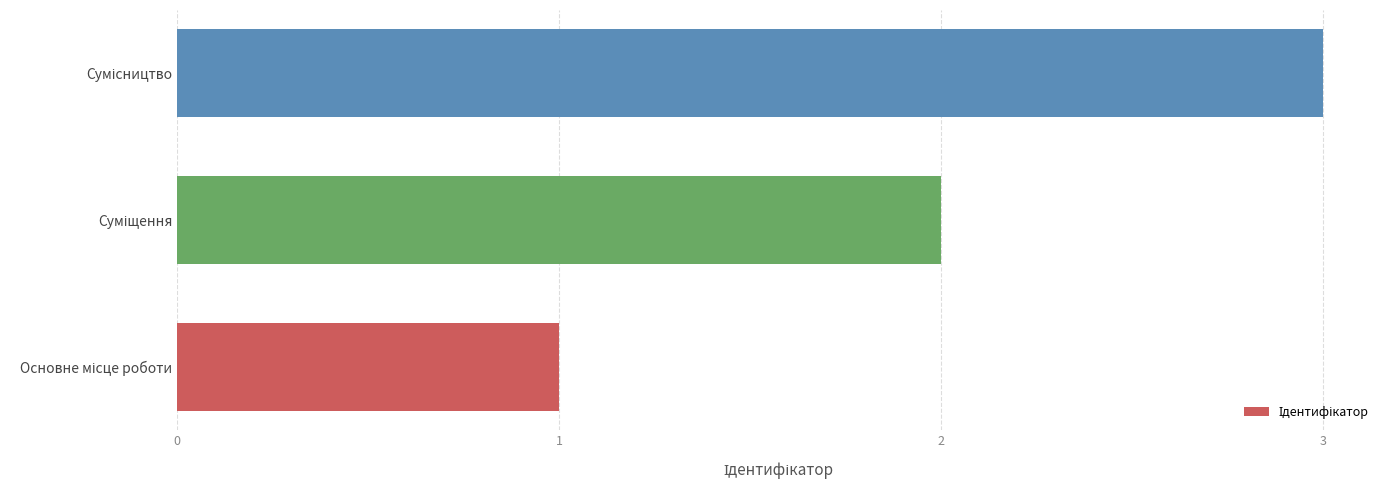

What is the sum of all values?

6